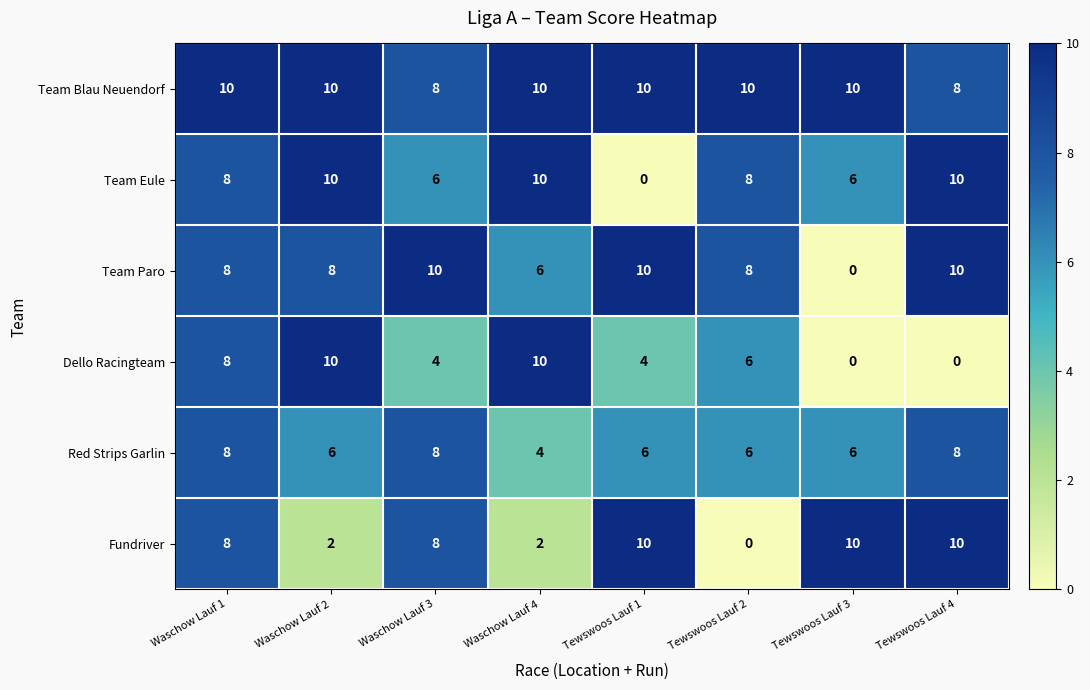

How many Team Paro values are between 8 and 10?

6